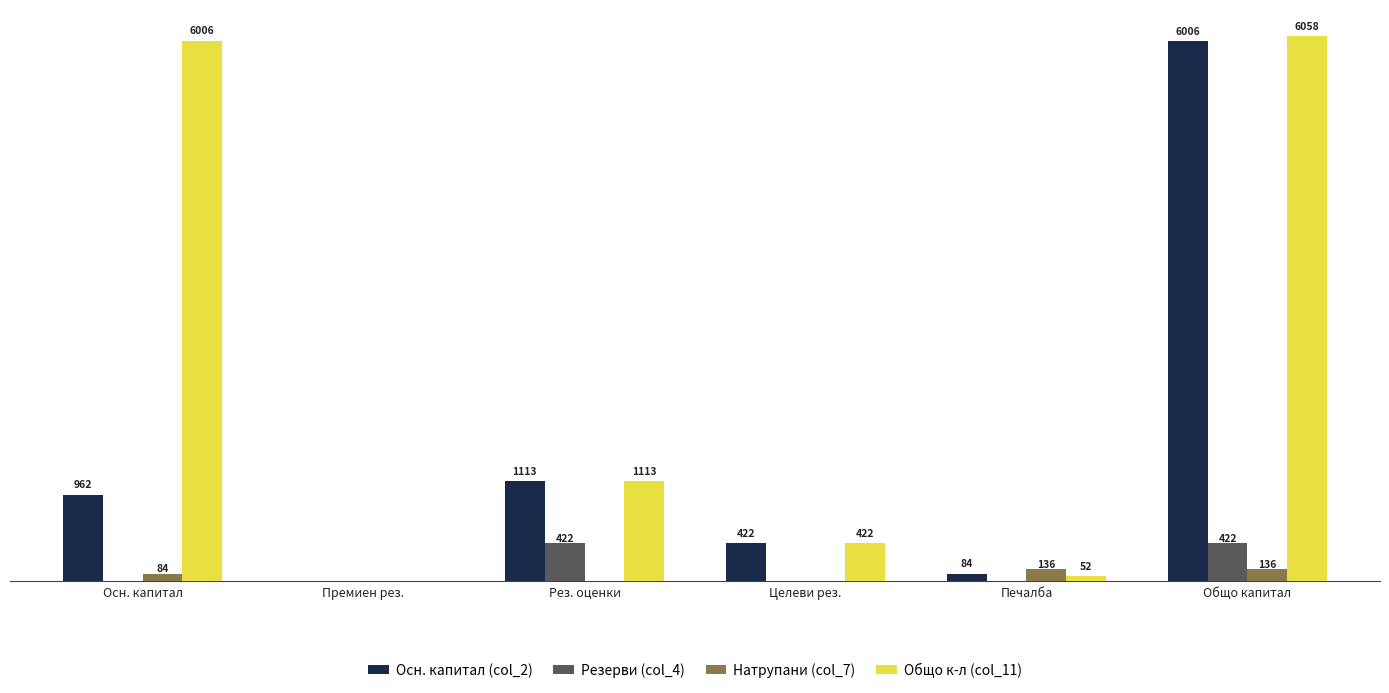

Between Печалба and Общо капитал, which series saw the biggest shift?

Общо к-л (col_11)